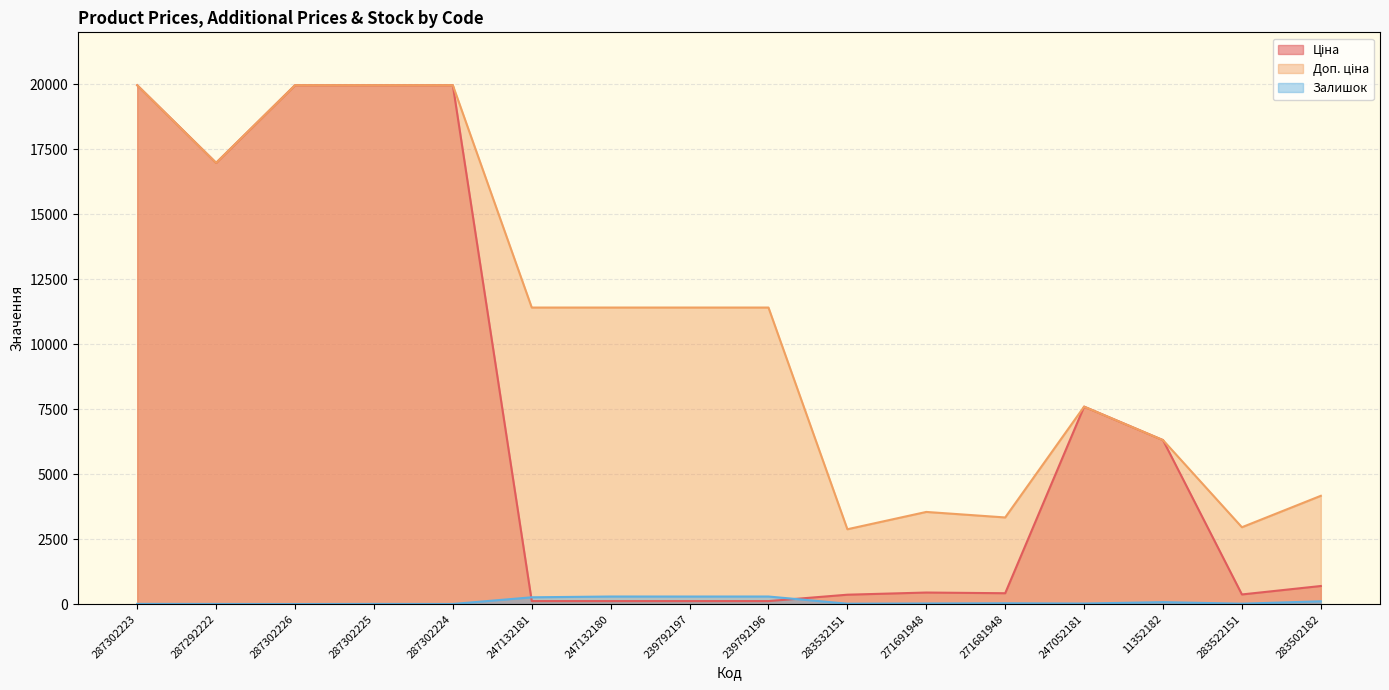

What are all the series names shown in the legend?

Ціна, Доп. ціна, Залишок